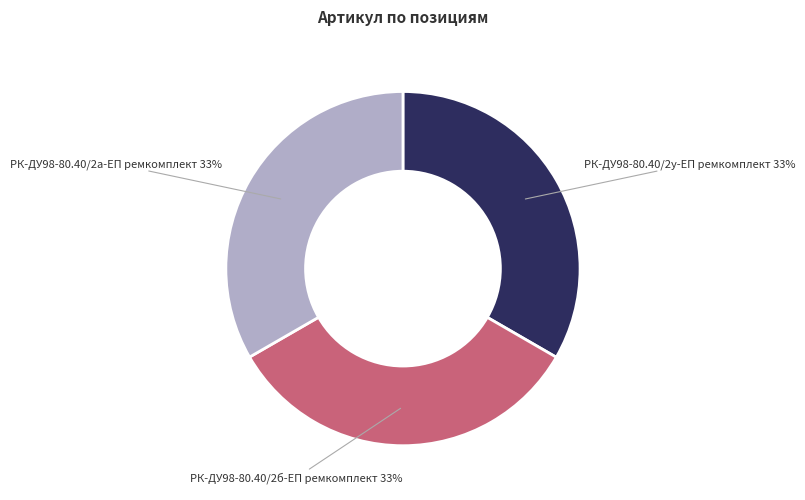

How many slices are in this pie chart?

3